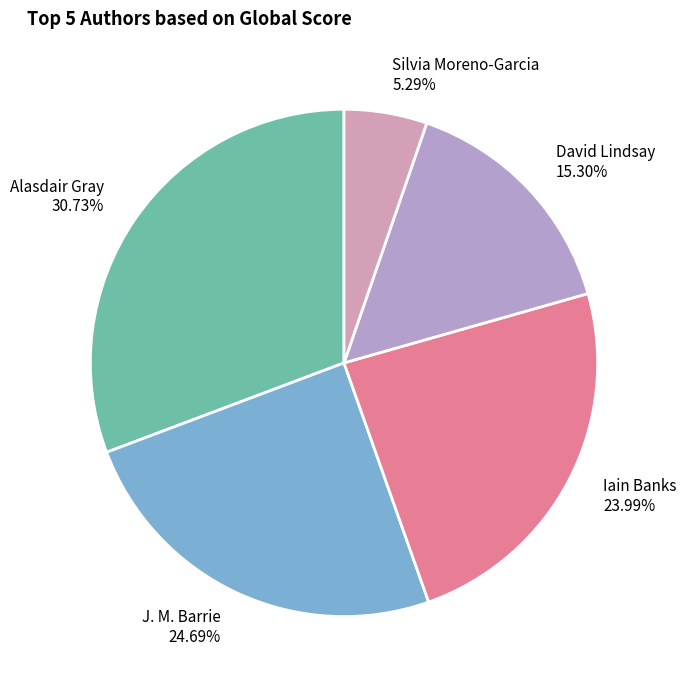

Which has a higher value, Alasdair Gray or David Lindsay?

Alasdair Gray